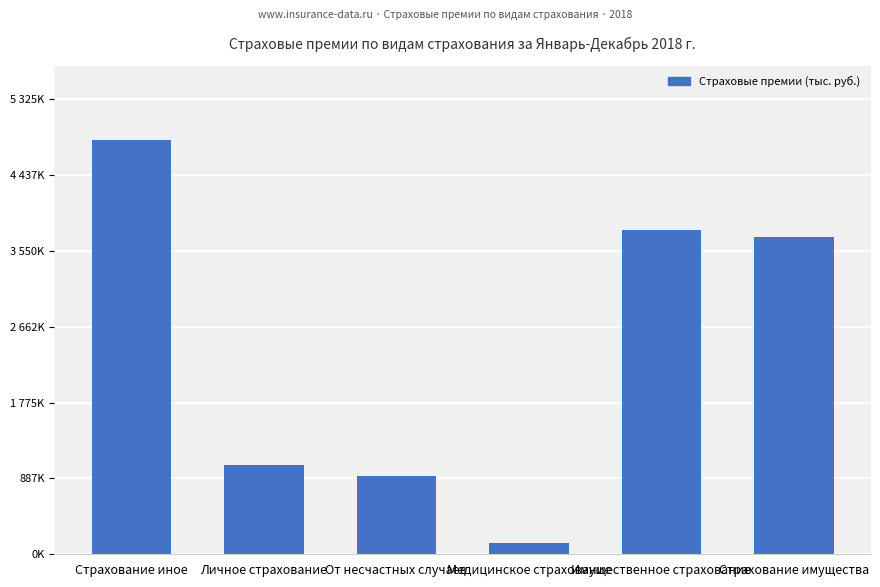

What is the difference between the maximum and minimum values?

4708577.1